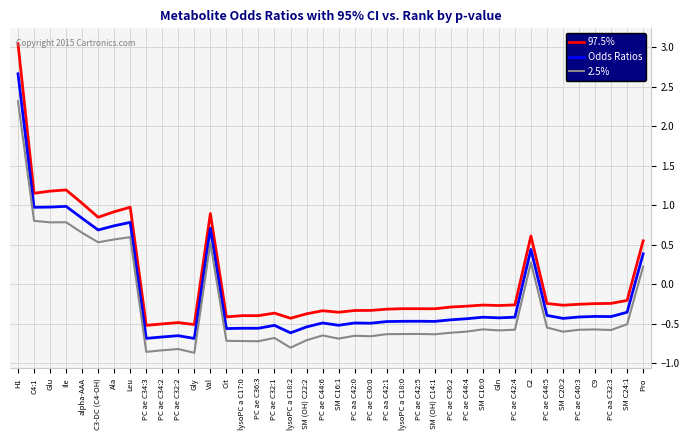

At which label does 97.5% first exceed 0?

H1